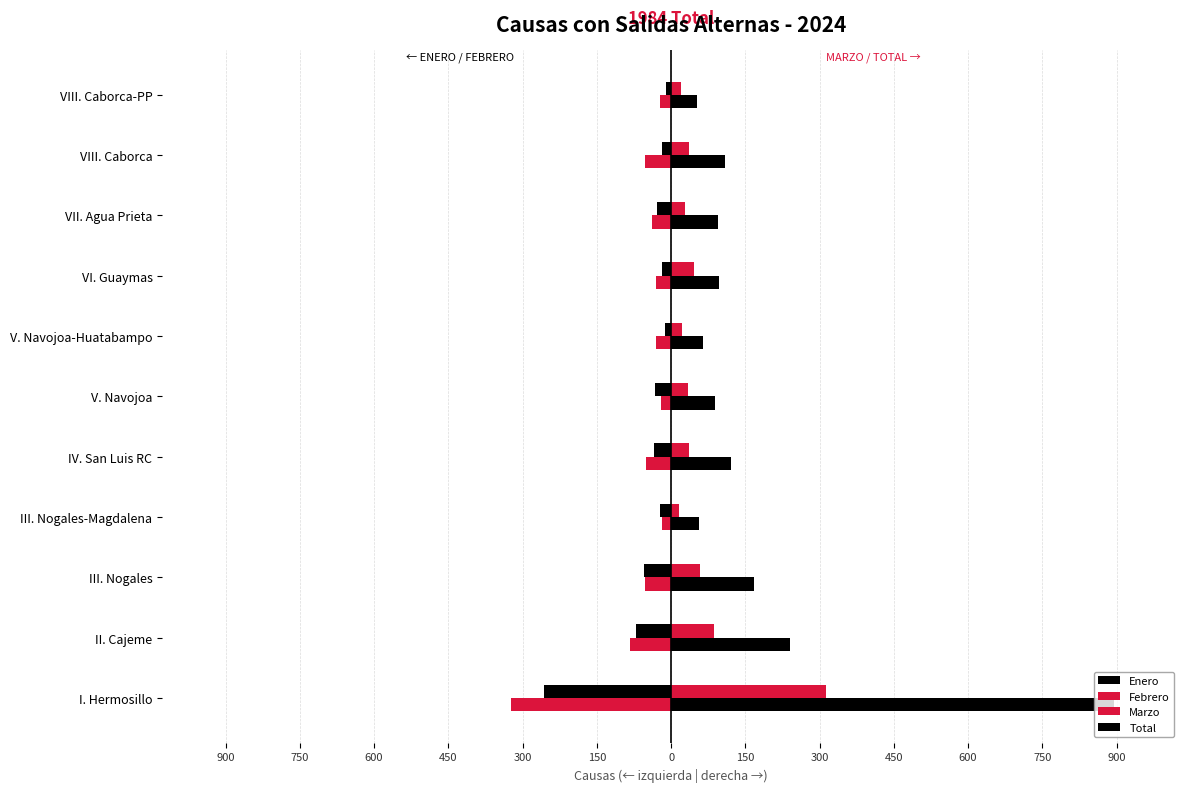

What is the label of the 6th bar from the right?

V. Navojoa